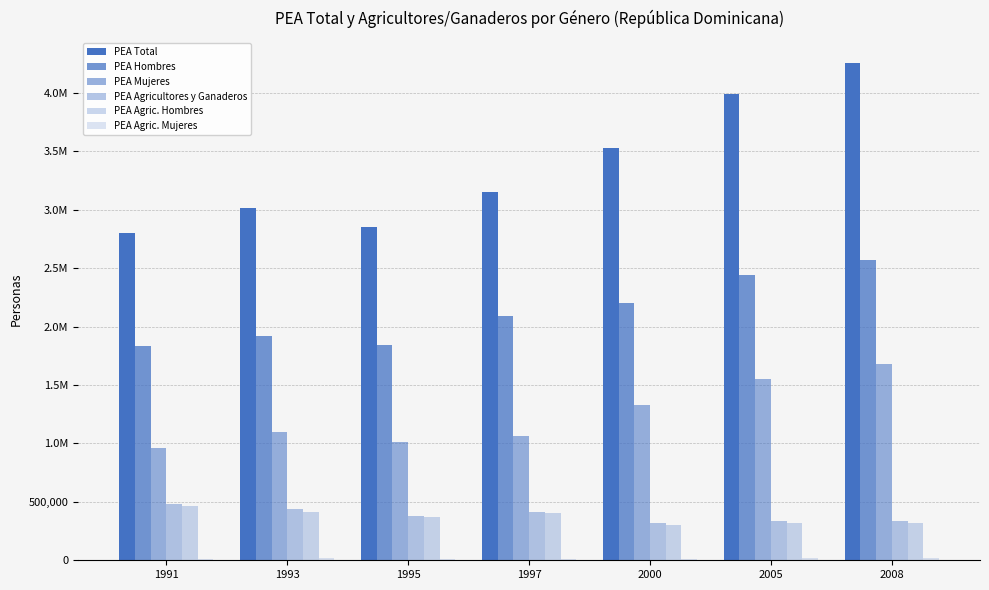

What are all the series names shown in the legend?

PEA Total, PEA Hombres, PEA Mujeres, PEA Agricultores y Ganaderos, PEA Agric. Hombres, PEA Agric. Mujeres